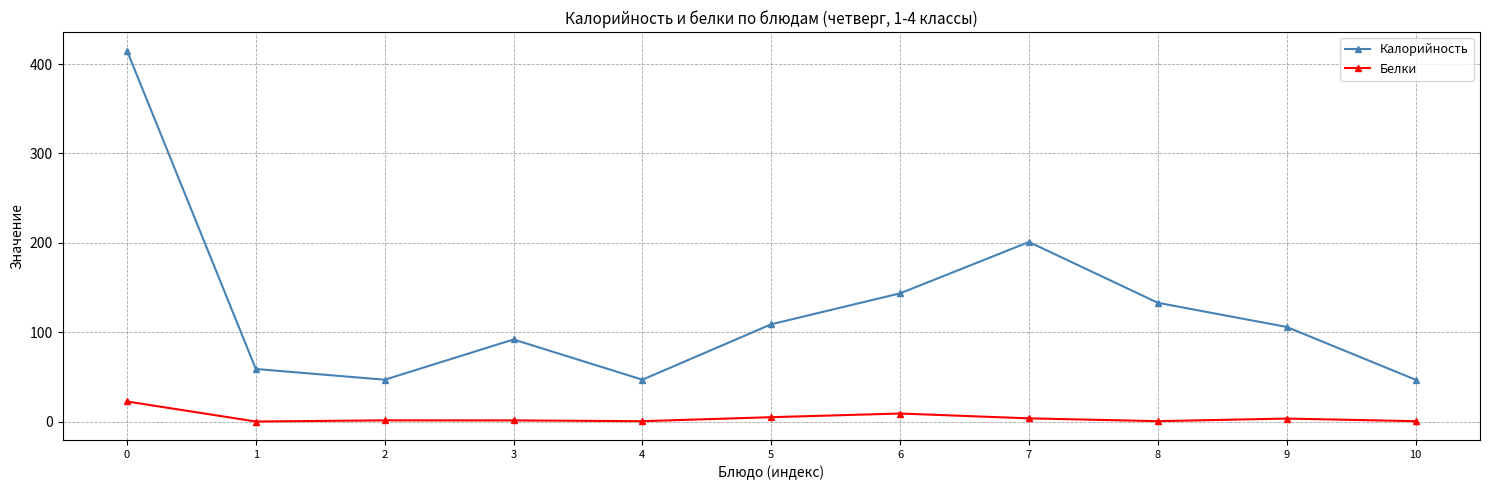

True or false: Калорийность has a value of 145.9 at 9.

False